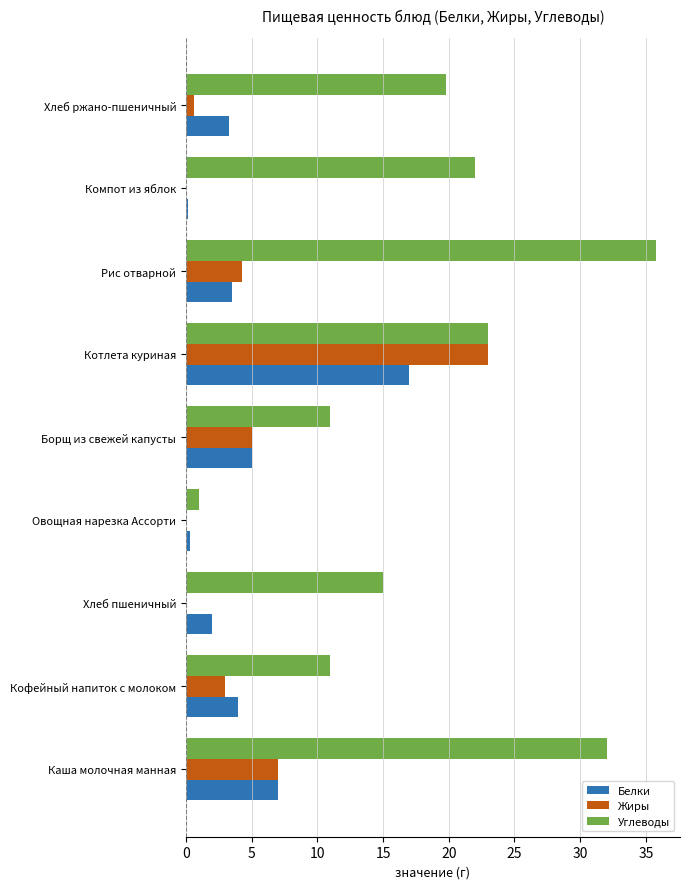

The Белки series shows 3.3 at Хлеб ржано-пшеничный. True or false?

True